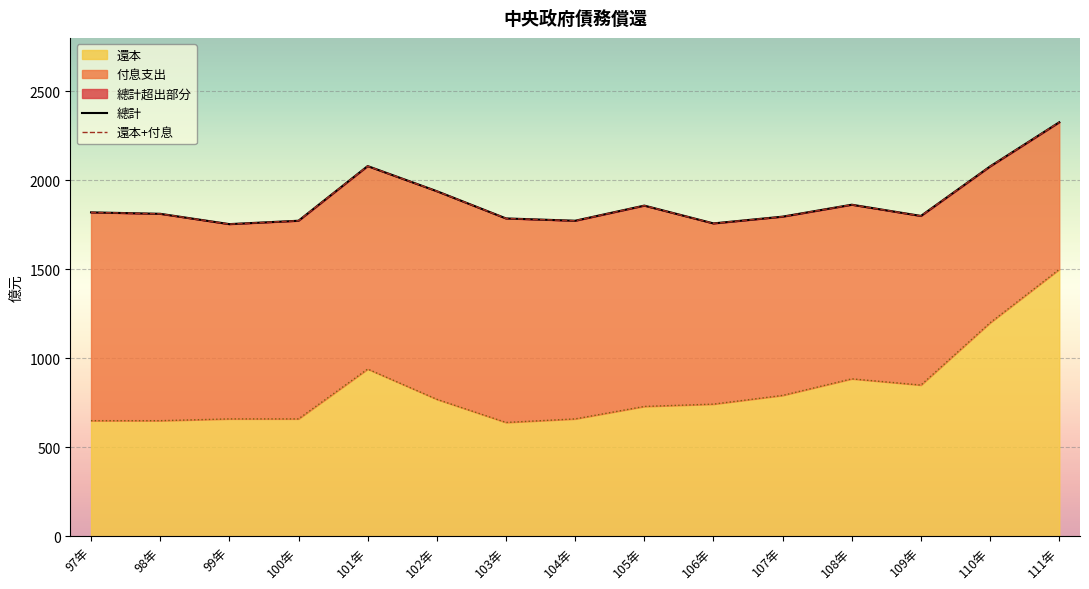

Rank the categories by 還本+付息 value from lowest to highest.

99年, 106年, 100年, 104年, 103年, 107年, 109年, 98年, 97年, 105年, 108年, 102年, 110年, 101年, 111年